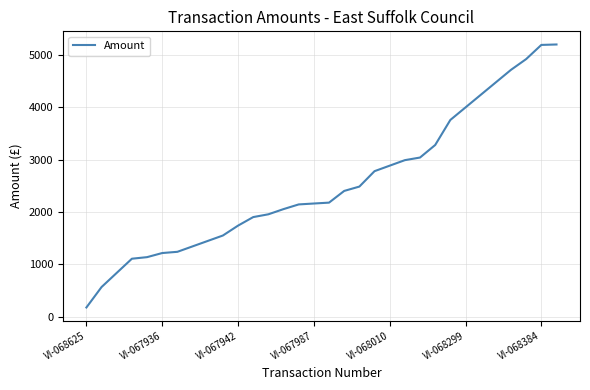

What is the difference between the maximum and second lowest values?

4626.1